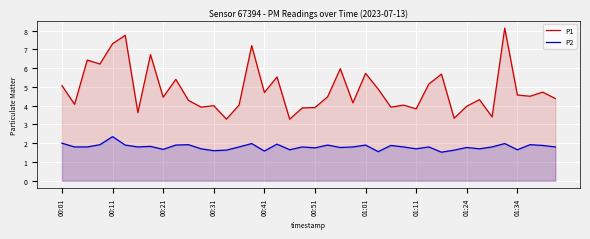

Does the chart display data point markers on the line(s)?

No